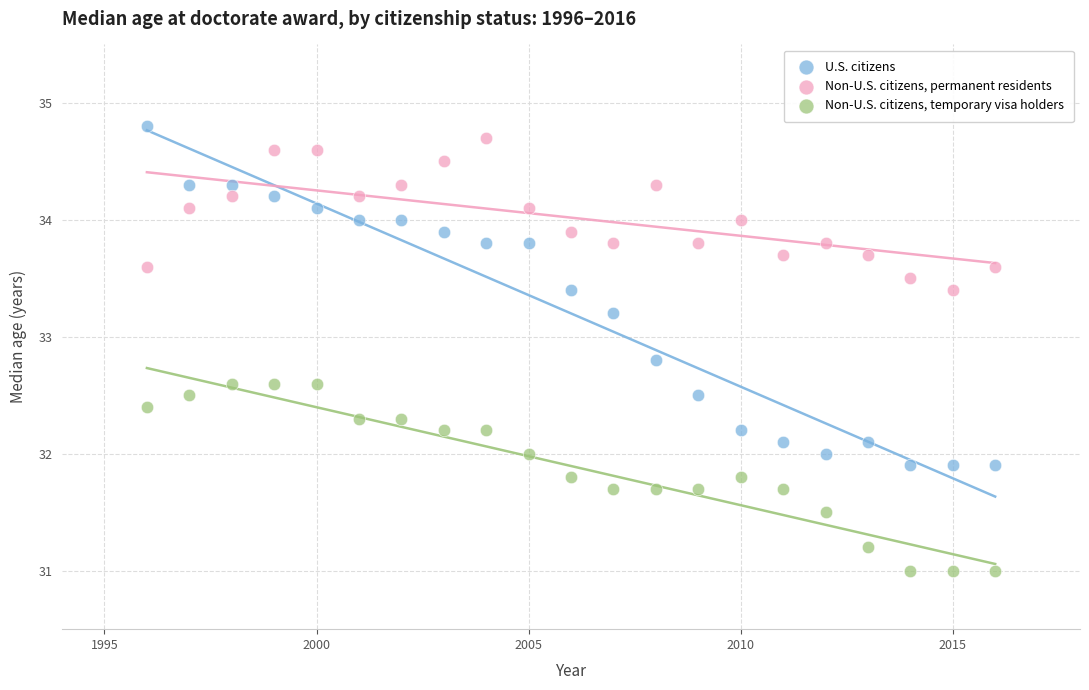

Which series reaches the minimum Y coordinate?

Non-U.S. citizens, temporary visa holders